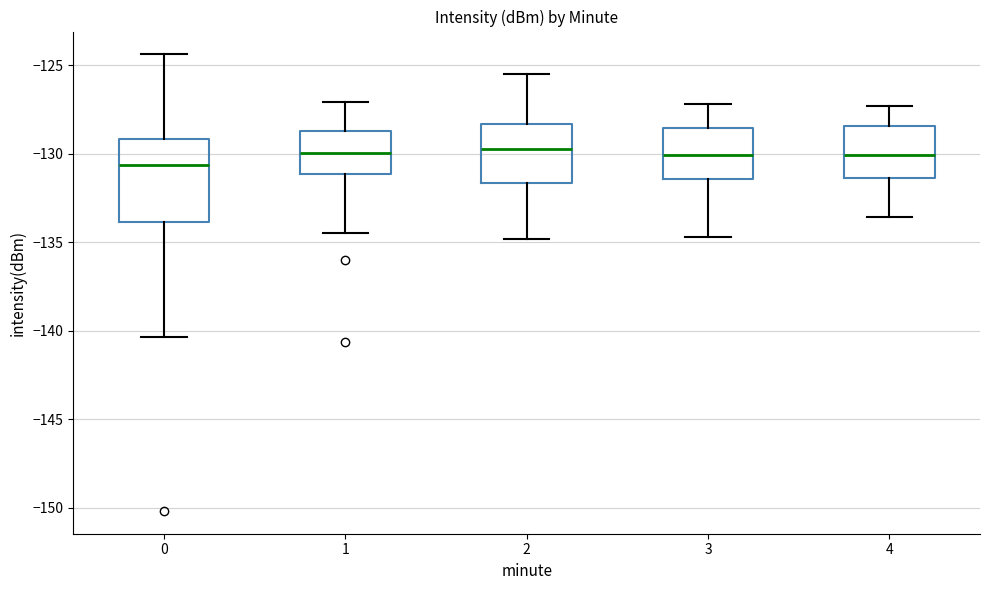

Where does the upper whisker of the box at x = 0 end on the y-axis? The values are not printed on the chart, so give them approximately, as read against the axis.

-124.5